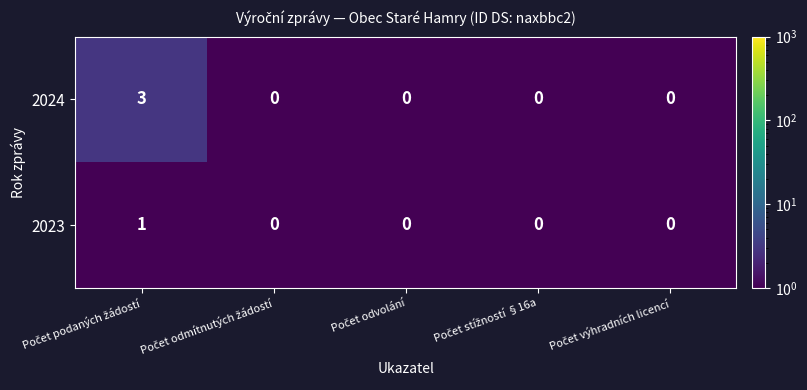

Count the 2023 values in the range 0 to 1.

5